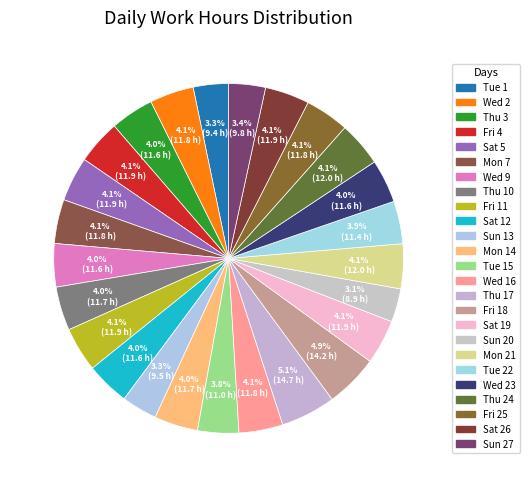

Is there a majority slice in this chart?

No